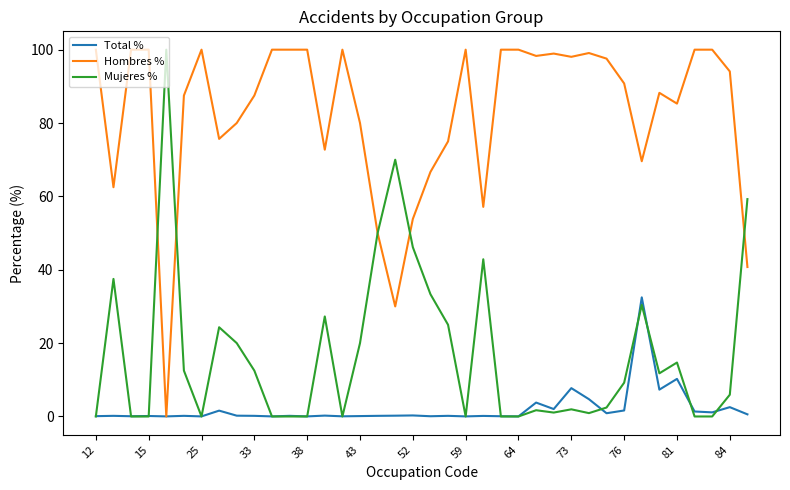

Rank the series by their average value, from lowest to highest.

Total %, Mujeres %, Hombres %